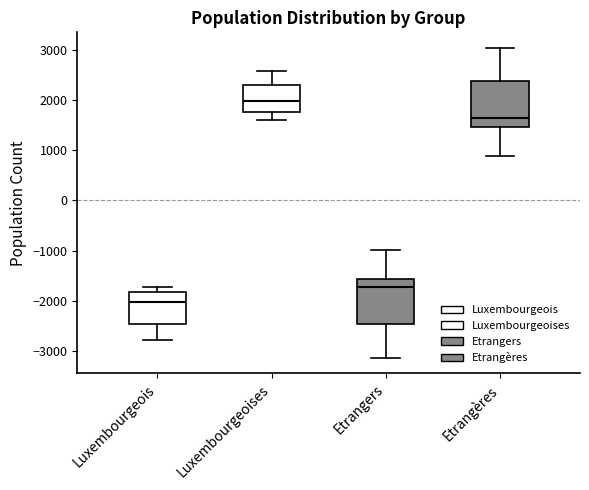

Which box's median line is the highest?

Luxembourgeoises